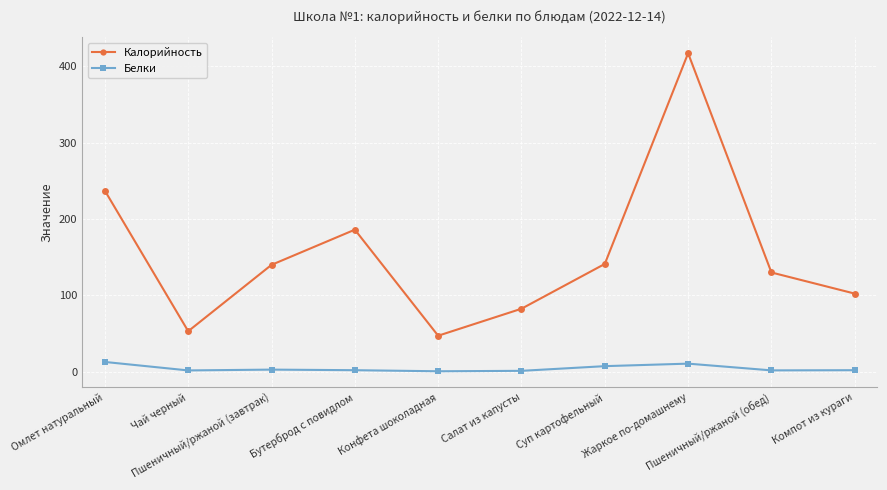

Which series has the largest total across all categories?

Калорийность